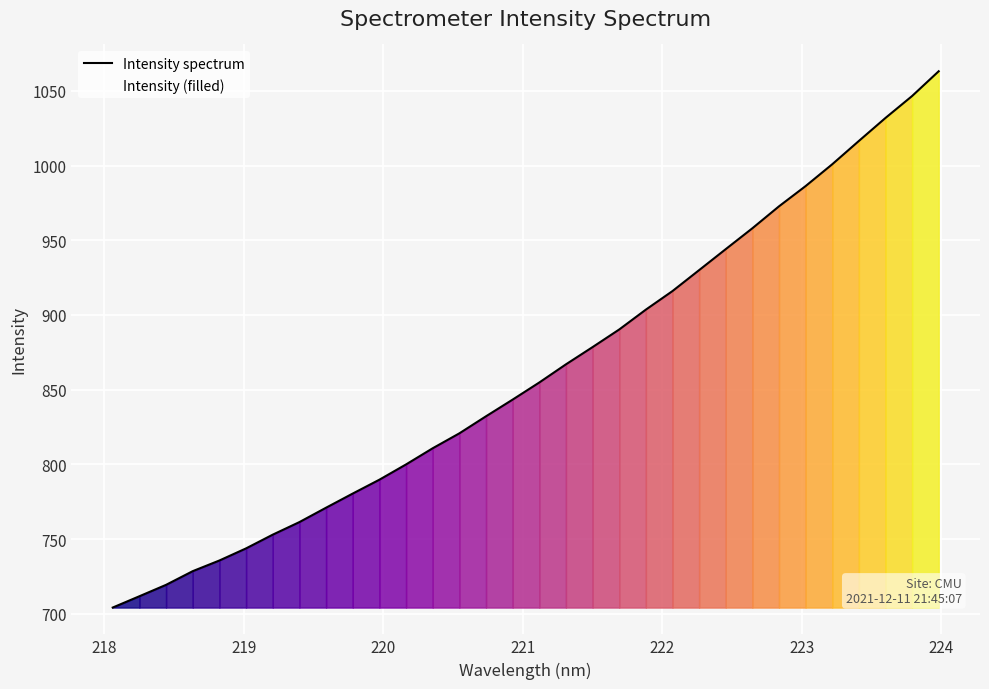

Reading left to right, extract all data points from this chart.

704.1	711.7	719.3	728.5	735.6	743.7	752.9	761.3	771.0	780.4	789.7	799.9	810.8	820.8	832.2	843.4	854.8	867.0	878.5	890.3	903.6	916.0	930.0	944.1	958.1	972.8	986.3	1000.9	1016.5	1031.9	1046.6	1063.2